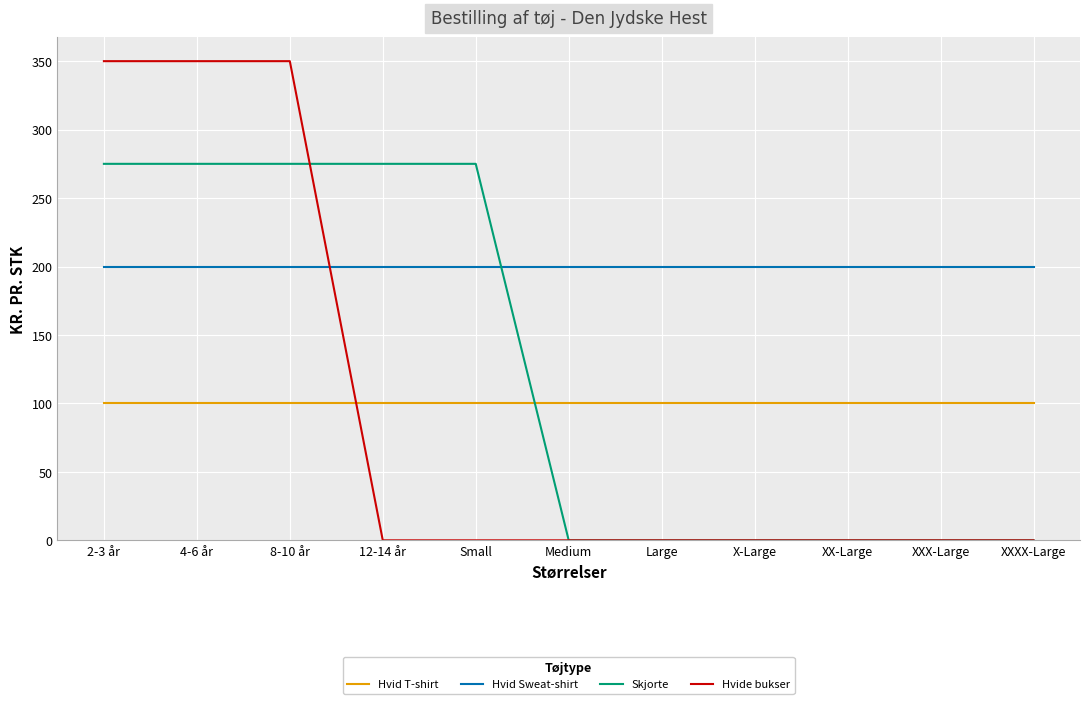

Which series has the largest total across all categories?

Hvid Sweat-shirt